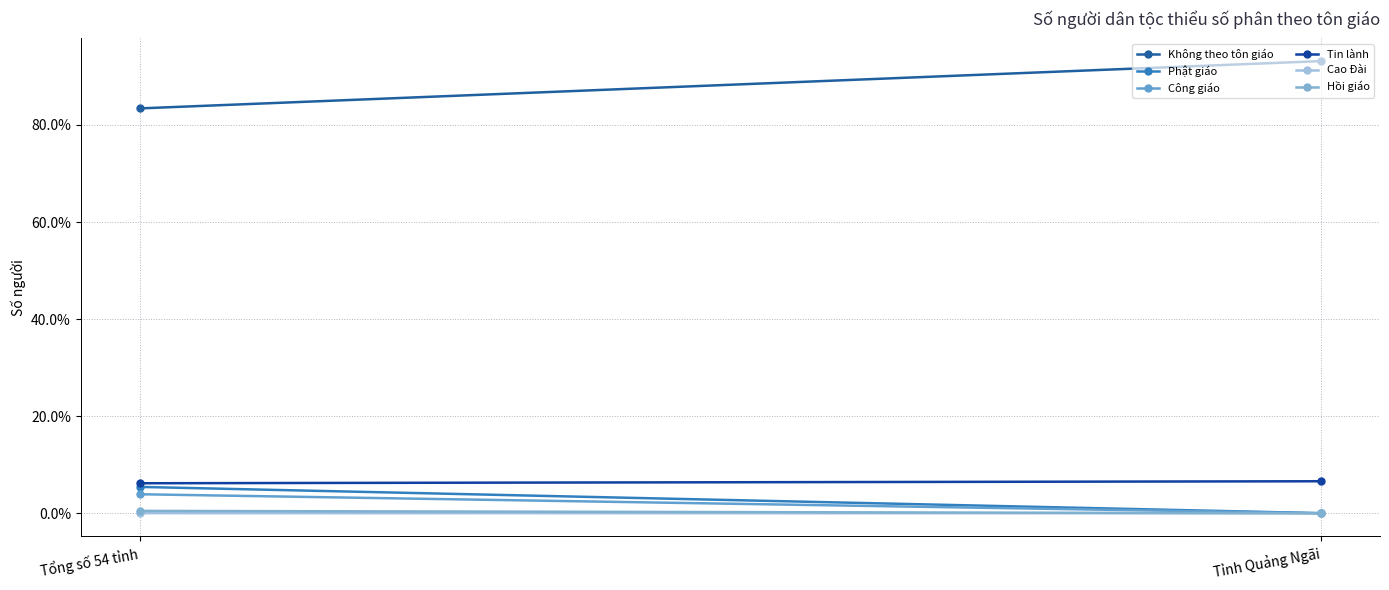

What is the total value across all series at Tỉnh Quảng Ngãi?

99.8